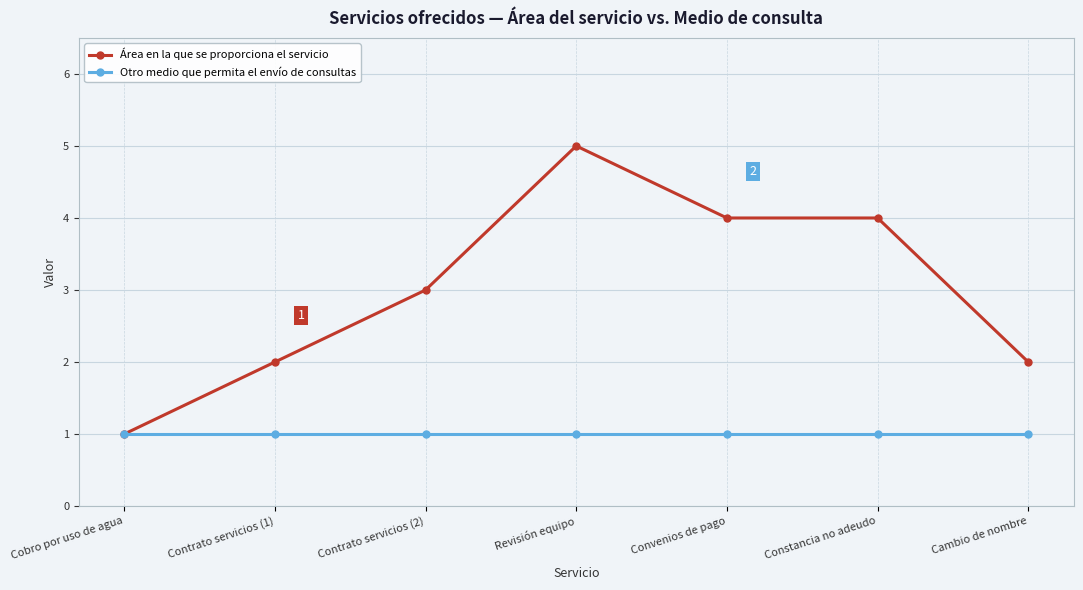

What is the difference between the second highest and minimum values in the Área en la que se proporciona el servicio series?

3